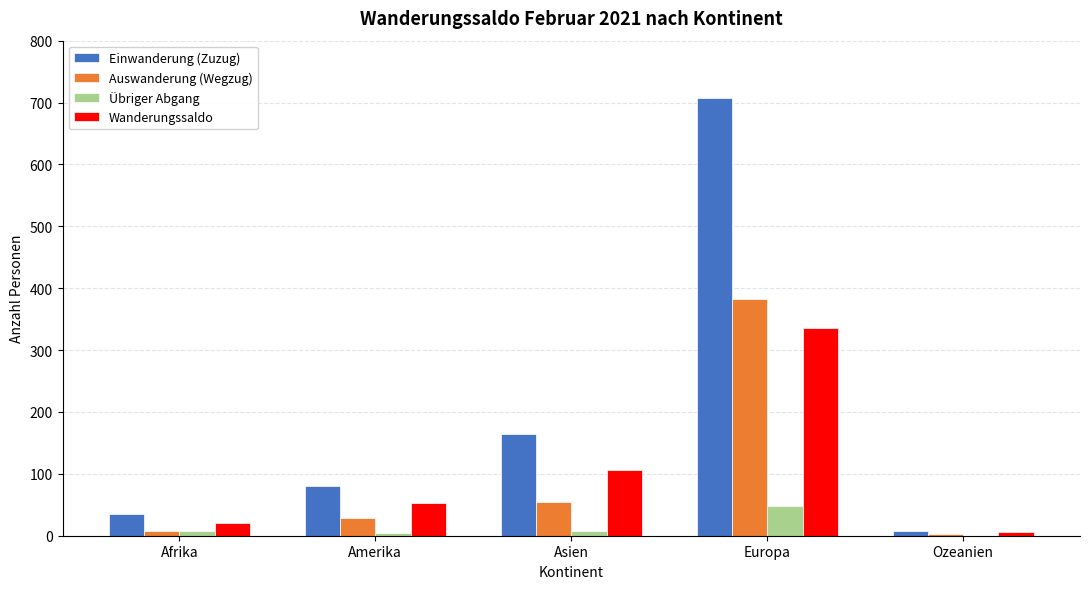

What is the average value of the Auswanderung (Wegzug) series?

95